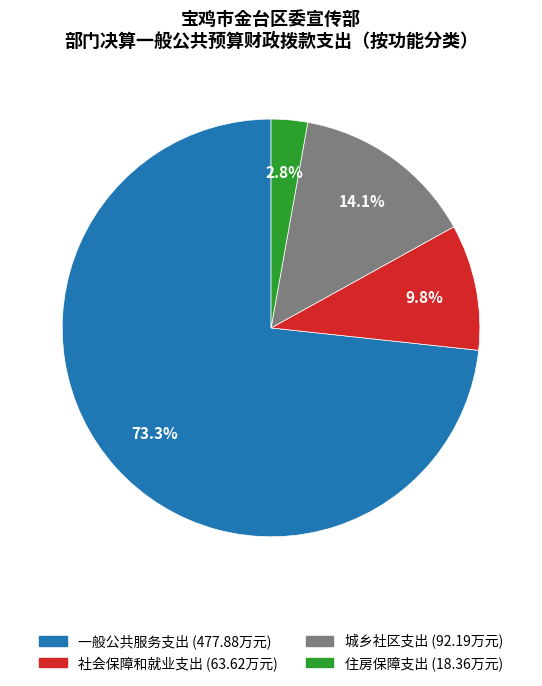

Do 城乡社区支出 and 住房保障支出 together represent more than half of the pie?

No